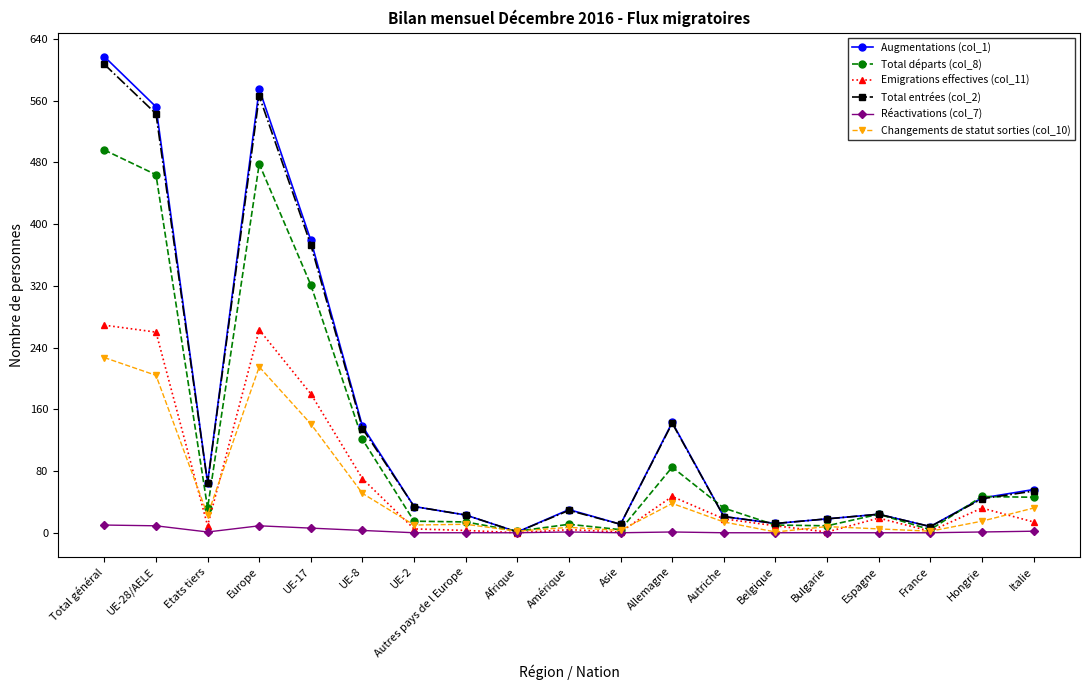

The Emigrations effectives (col_11) series shows 19 at Espagne. True or false?

True